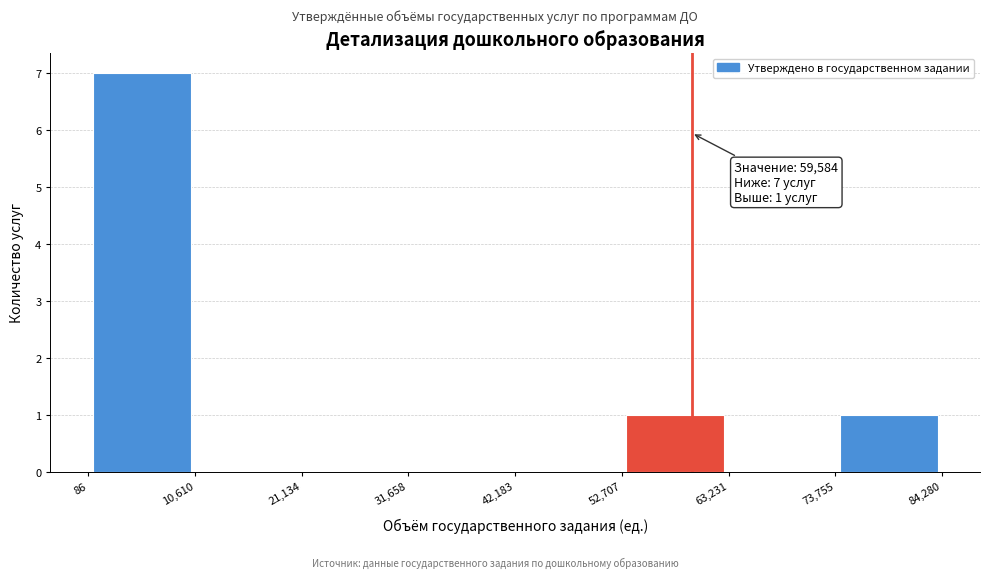

Which range on the x-axis has the tallest bar?

86 to 10,610